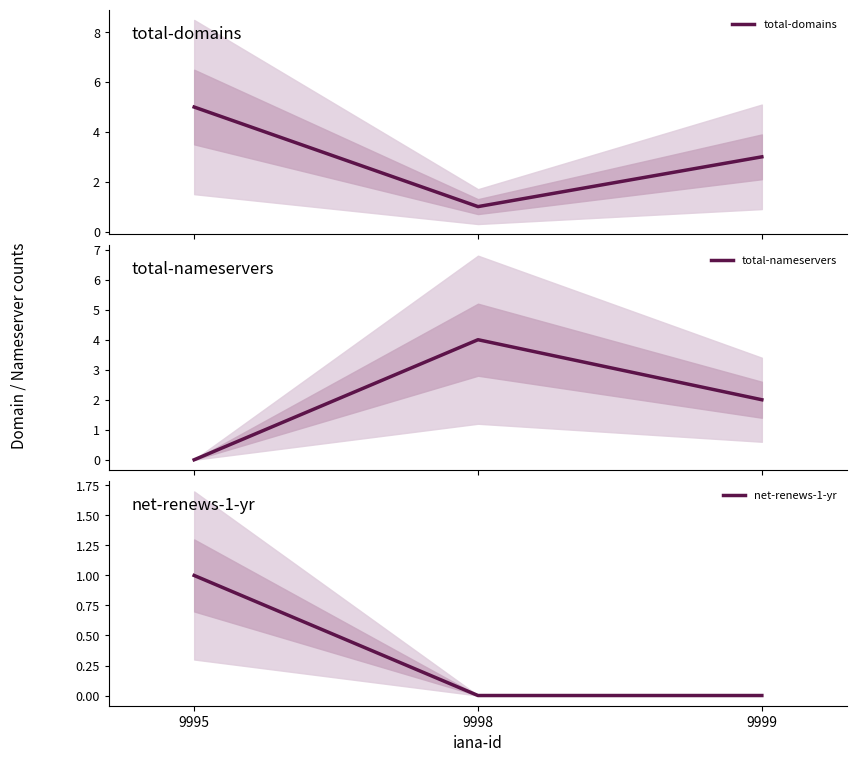

Does the chart display data point markers on the line(s)?

No